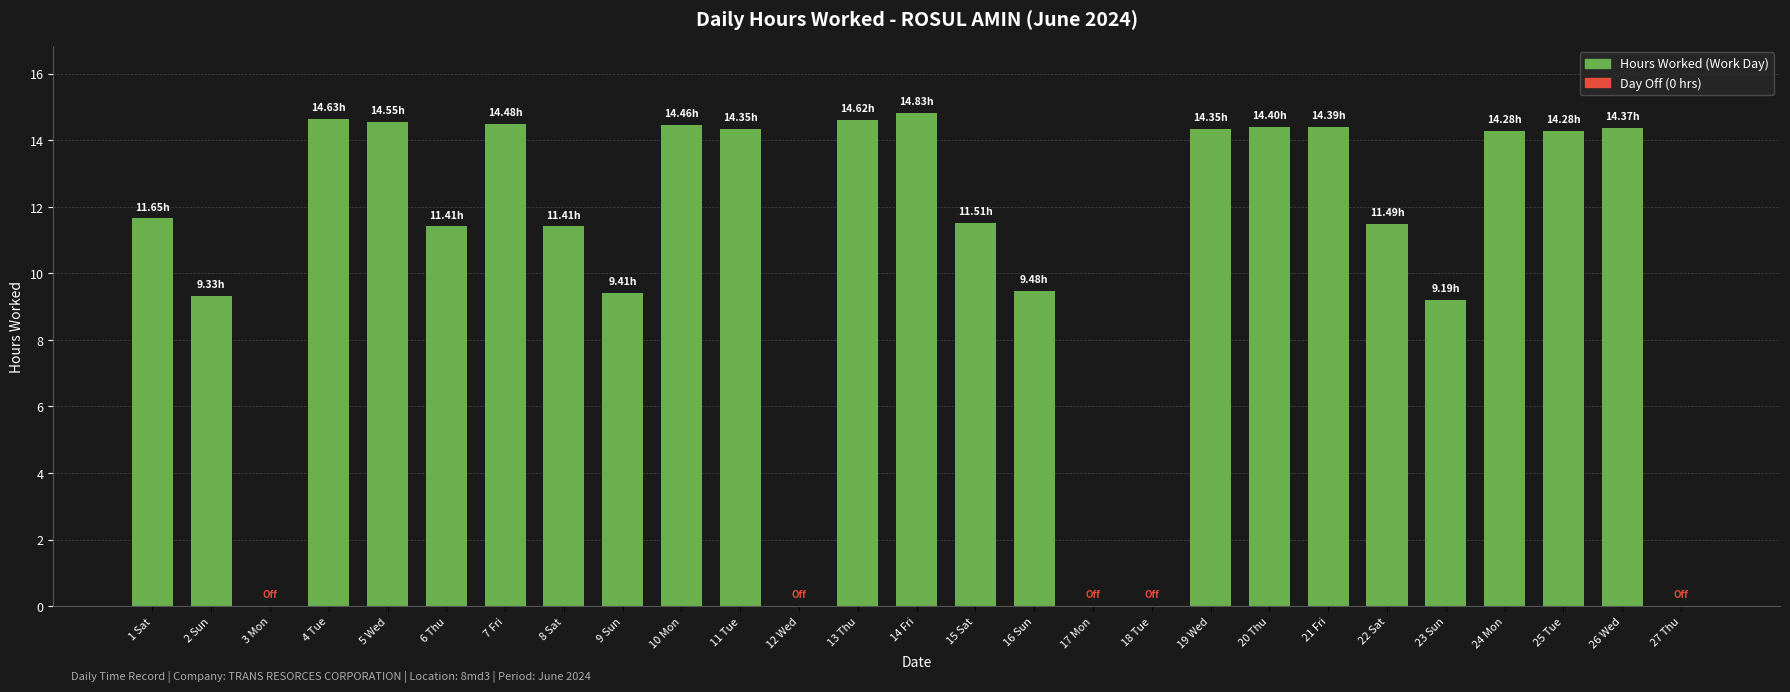

What is the maximum value shown in the chart?

14.8